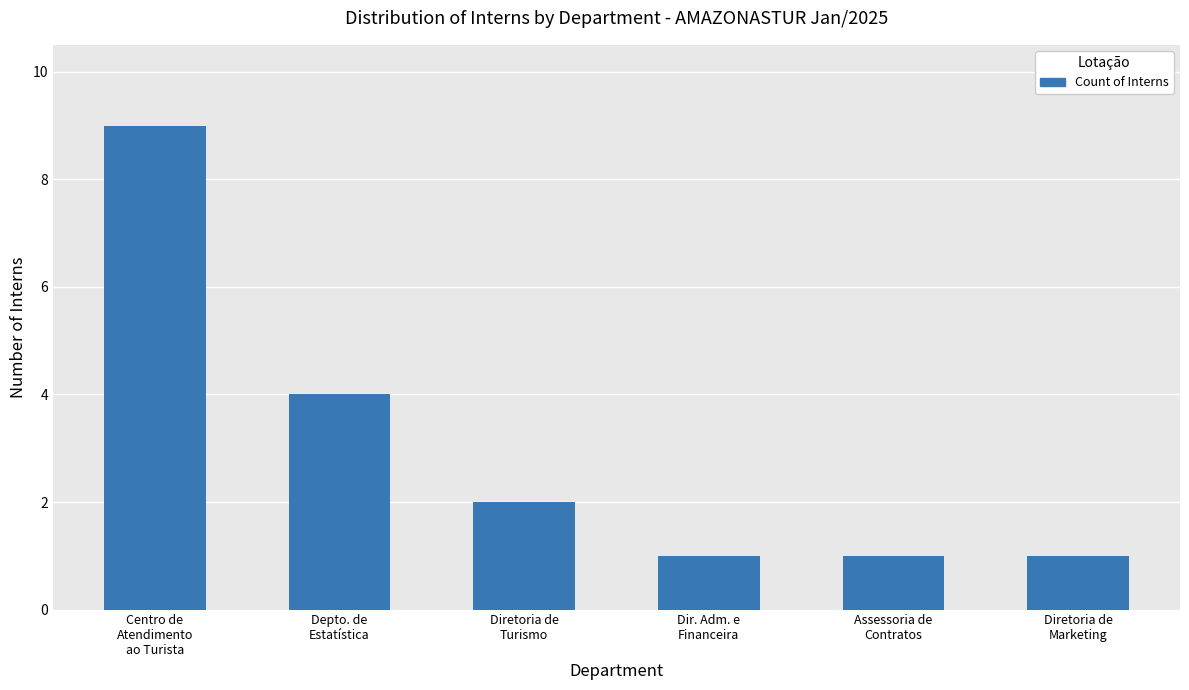

What is the value of the 4th bar from the left?

1